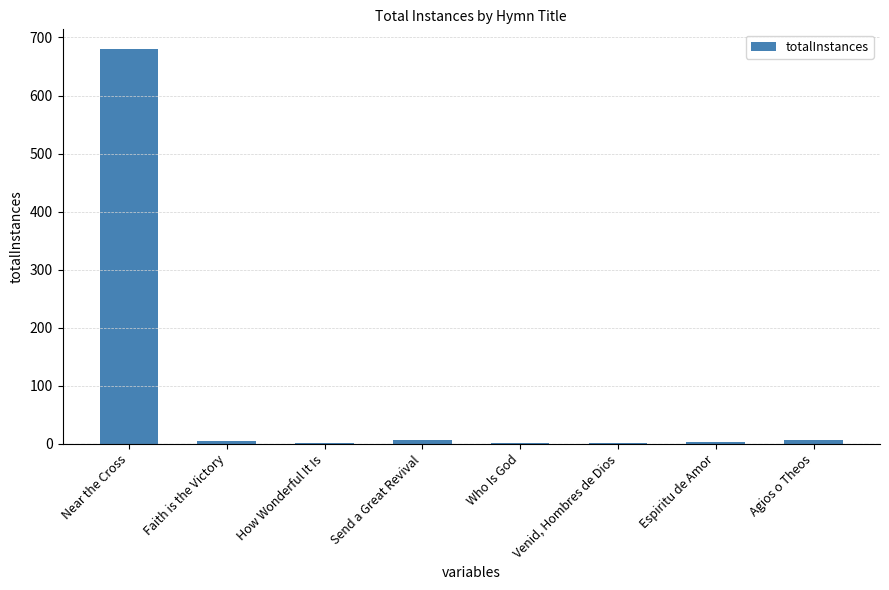

True or false: the data shows 469 at Near the Cross.

False